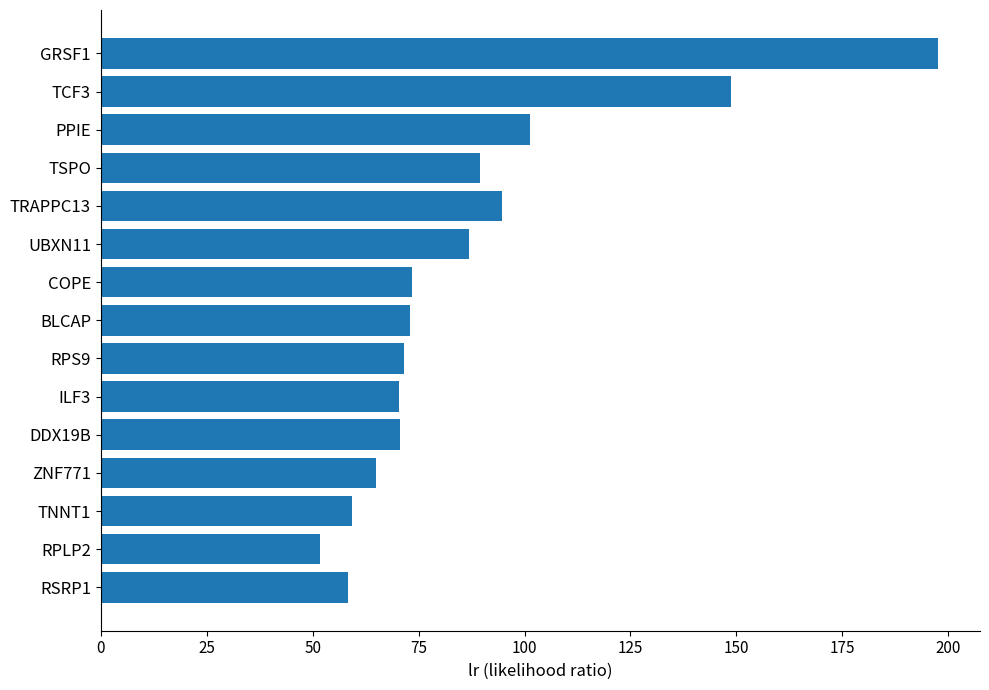

What is the ratio of the value at DDX19B to the value at RPLP2?

1.4